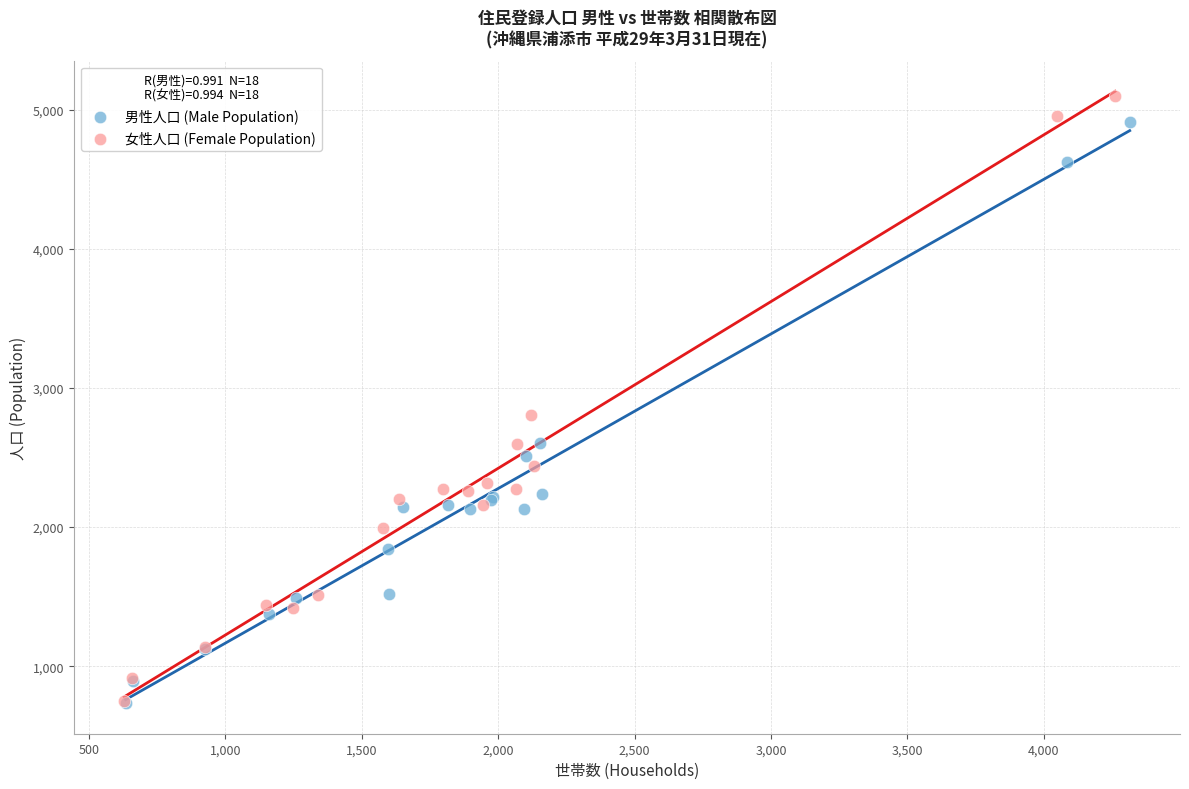

Which series contains the highest Y value?

女性人口 (Female Population)